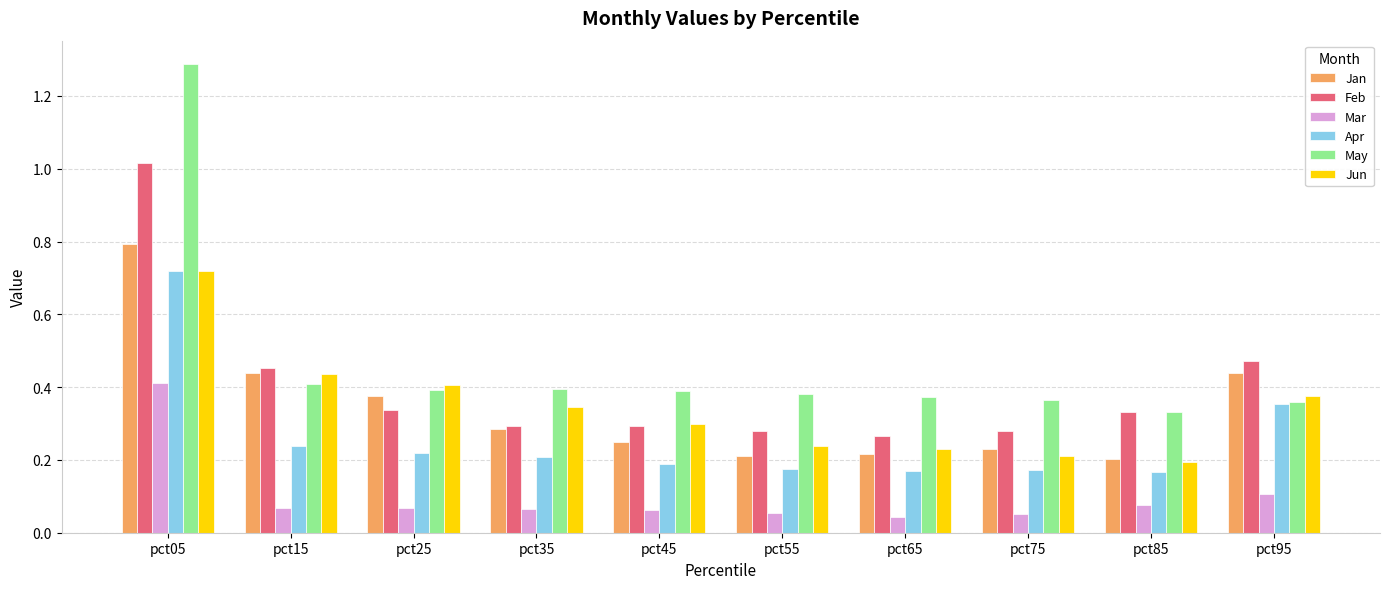

True or false: Apr has a value of 0.2 at pct55.

True